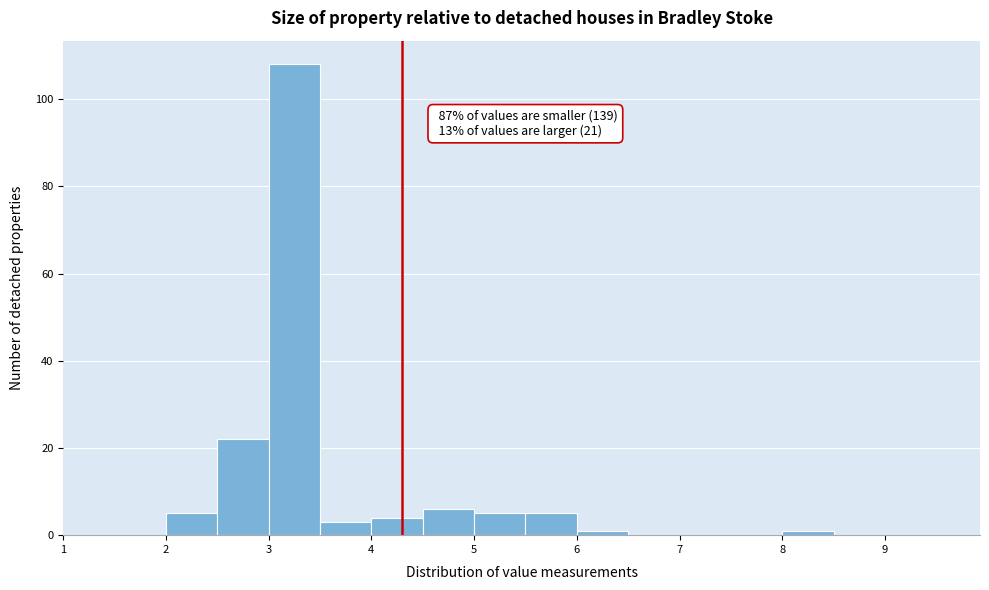

Which range on the x-axis has the tallest bar?

3.0 to 3.5